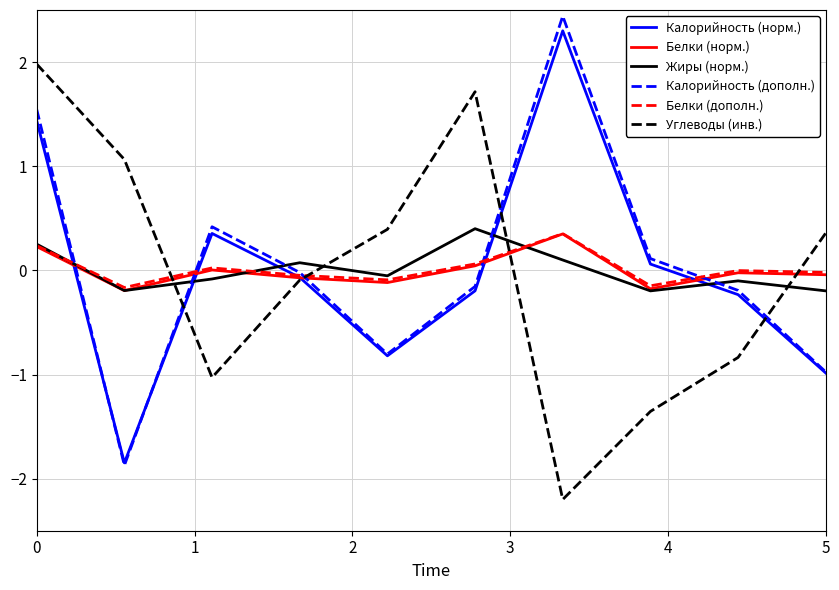

What is the maximum value for Калорийность (норм.)?

2.3